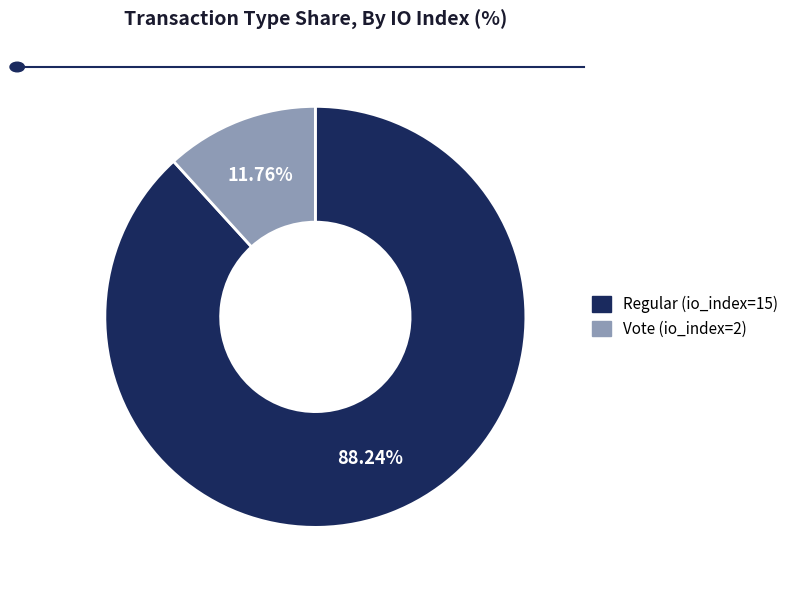

Is it true that Vote (io_index=2) is 1% of the pie?

False